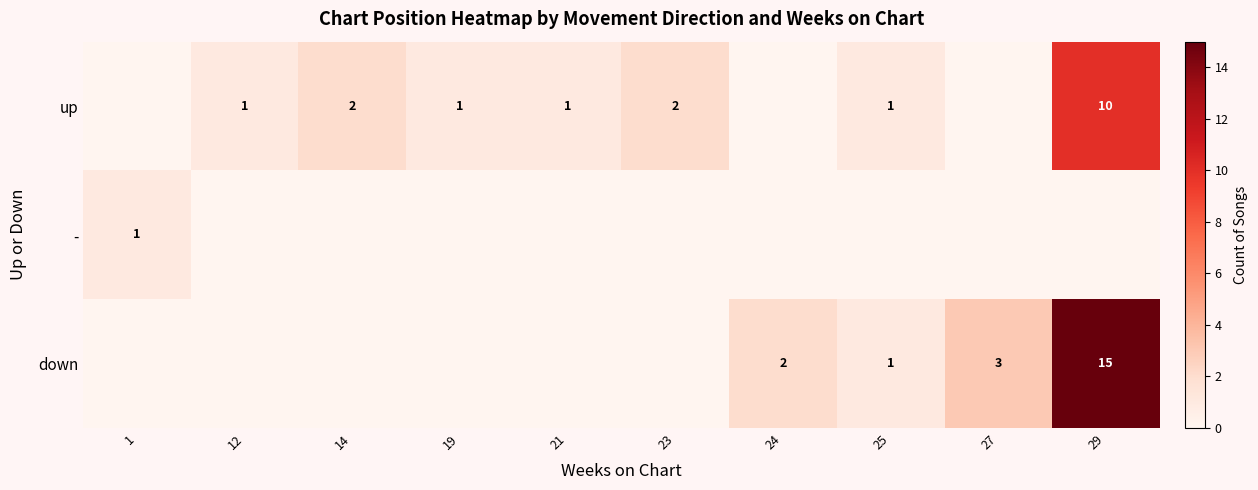

List the series in order of their peak value, highest first.

row_2, row_0, row_1